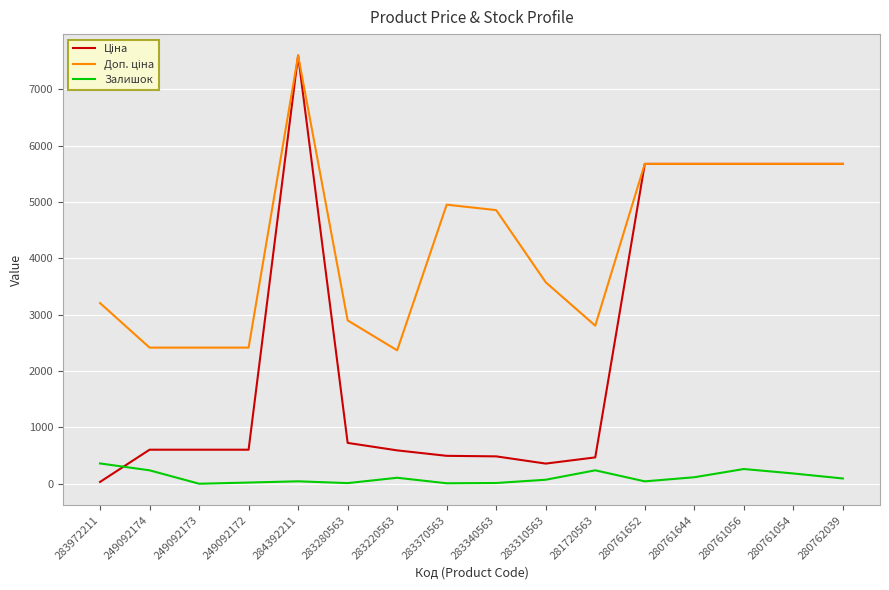

At which category is the sum across all series the highest?

284392211